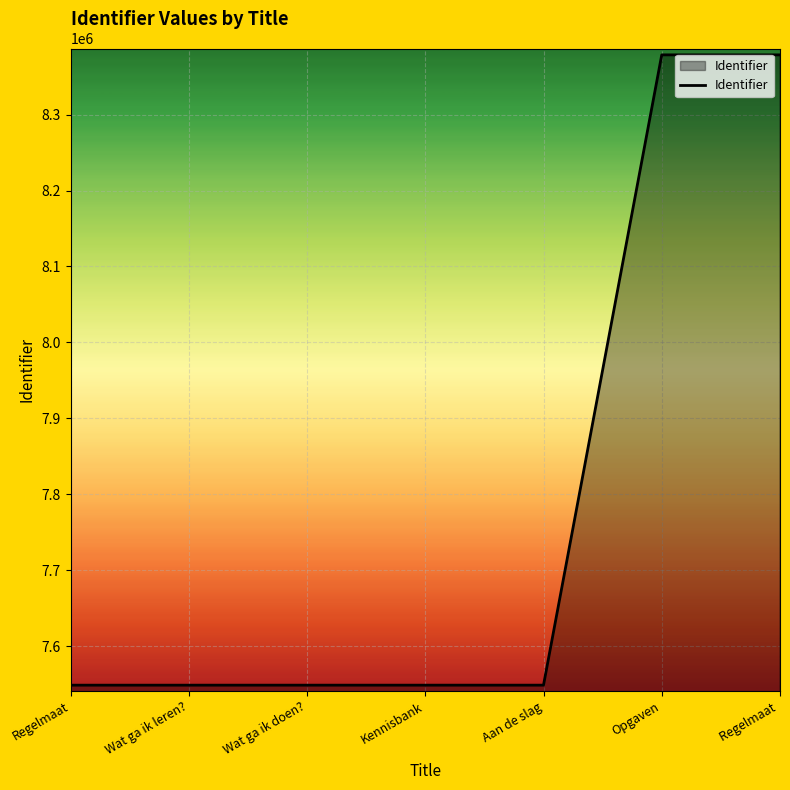

How many lines are shown in the chart?

1